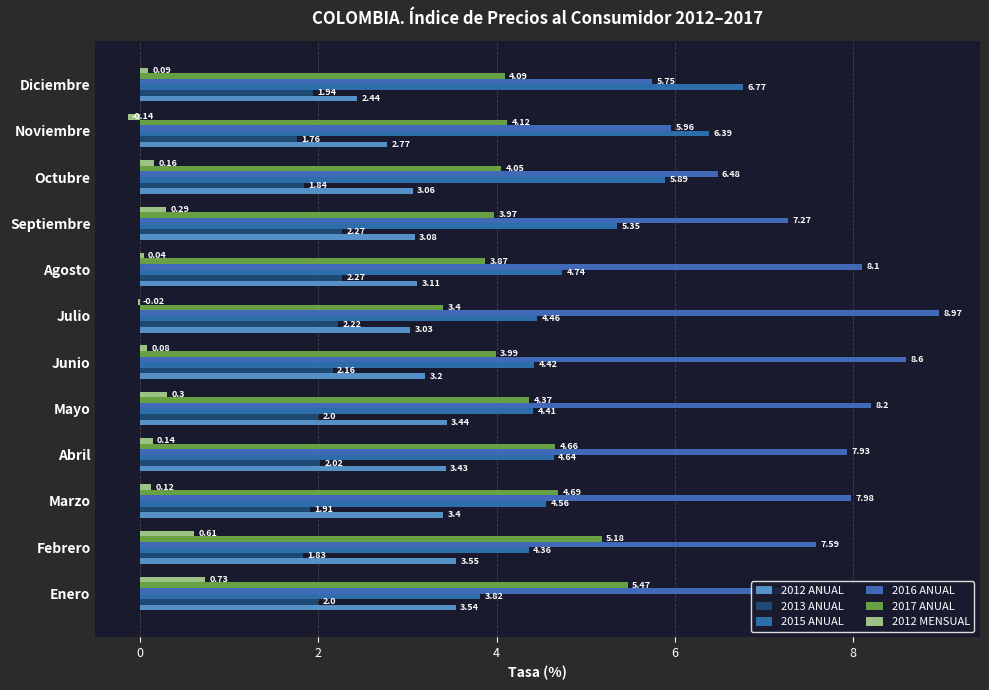

At which label is 2012 MENSUAL closest to 0?

Julio